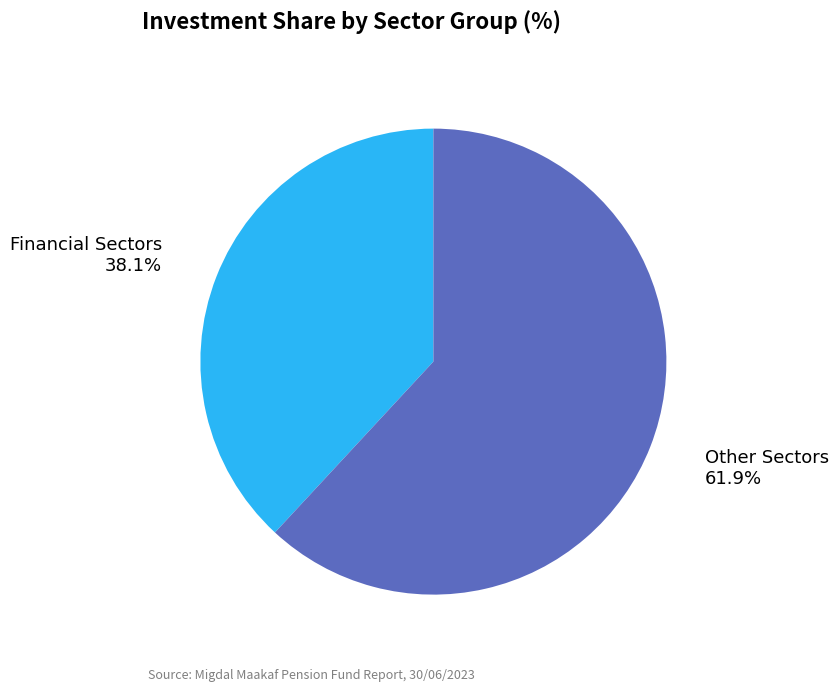

Combined, do Financial Sectors and Other Sectors account for over 50%?

Yes